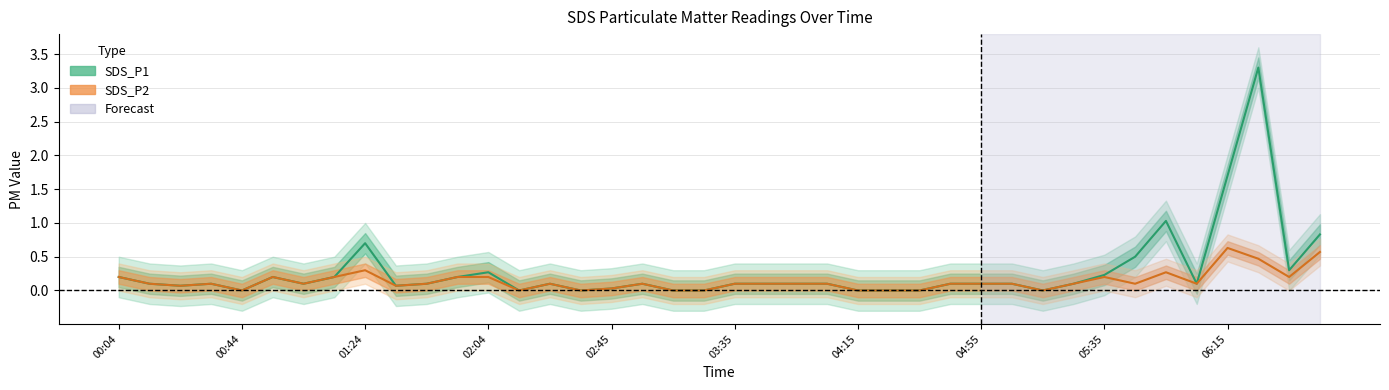

The SDS_P1 series shows 0.1 at 21. True or false?

True